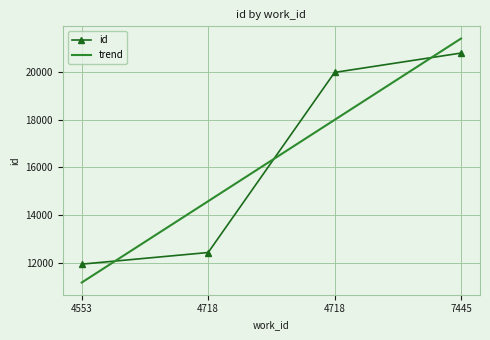

What are all the series names shown in the legend?

id, trend